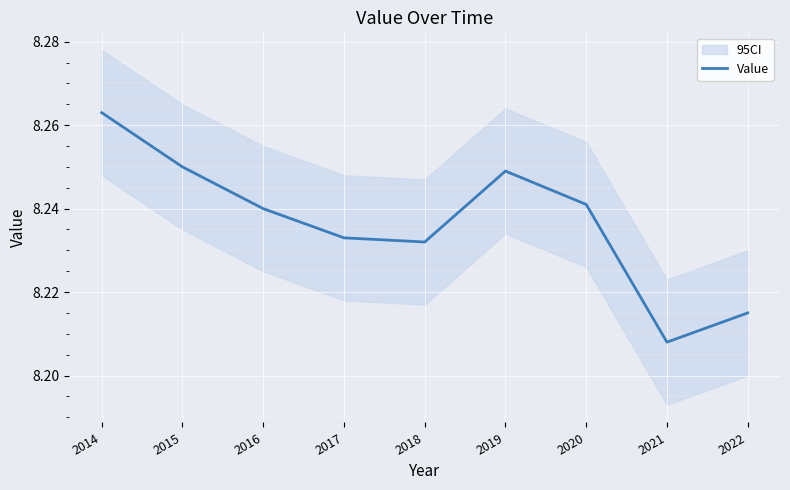

List the labels in order of value, smallest first.

2021, 2022, 2018, 2017, 2016, 2020, 2019, 2015, 2014